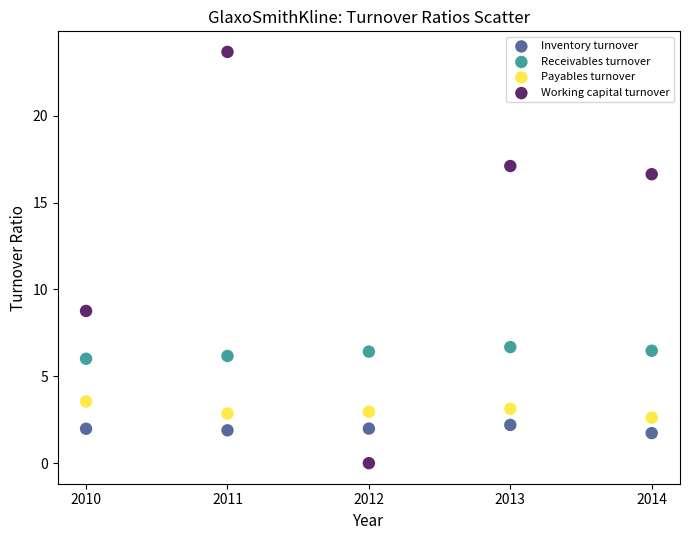

Across all data points, what is the range of X values (max minus min)?

4.0